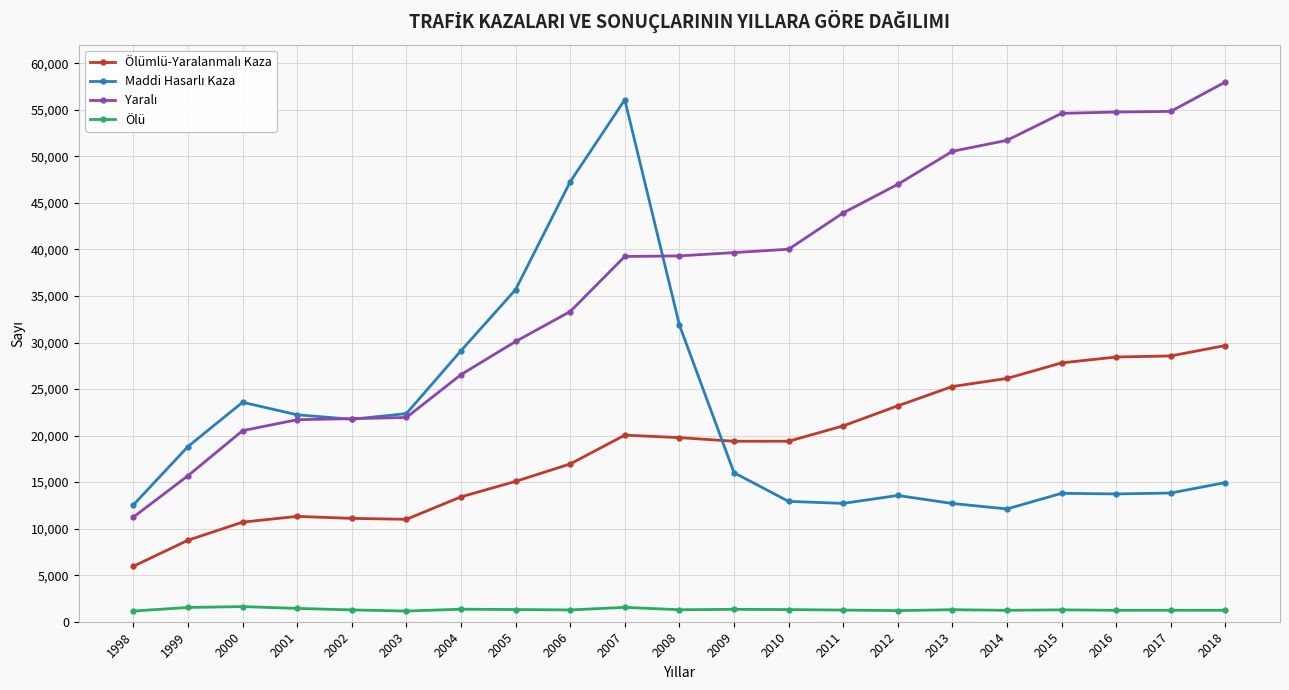

Which label corresponds to the largest value in the chart?

2018